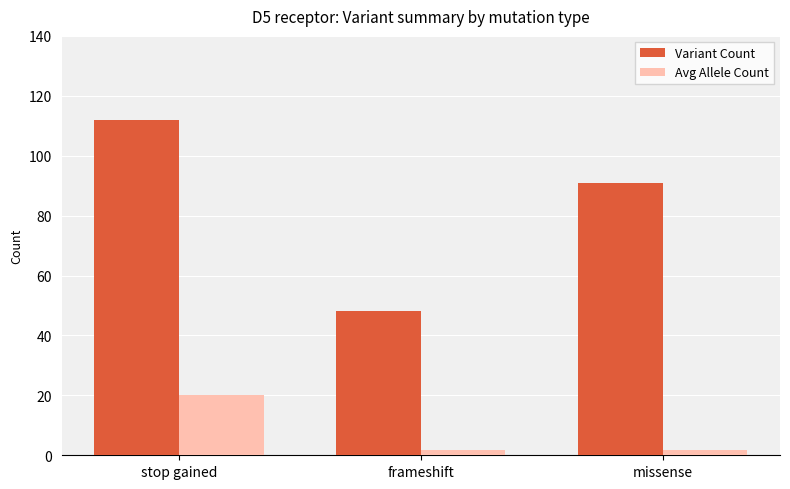

How many Variant Count values are between 48 and 112?

3